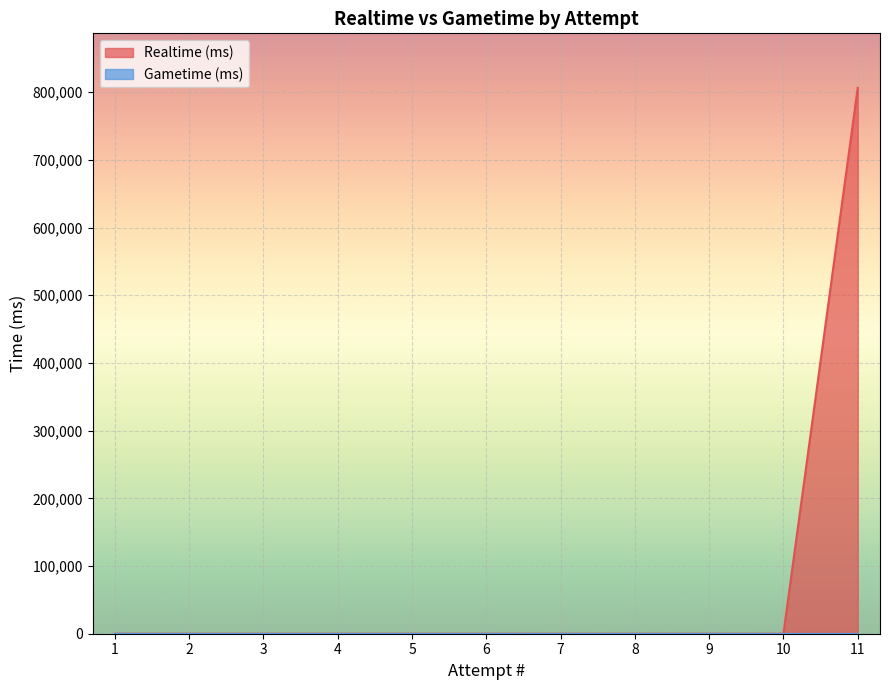

What is the sum of all values?

806283